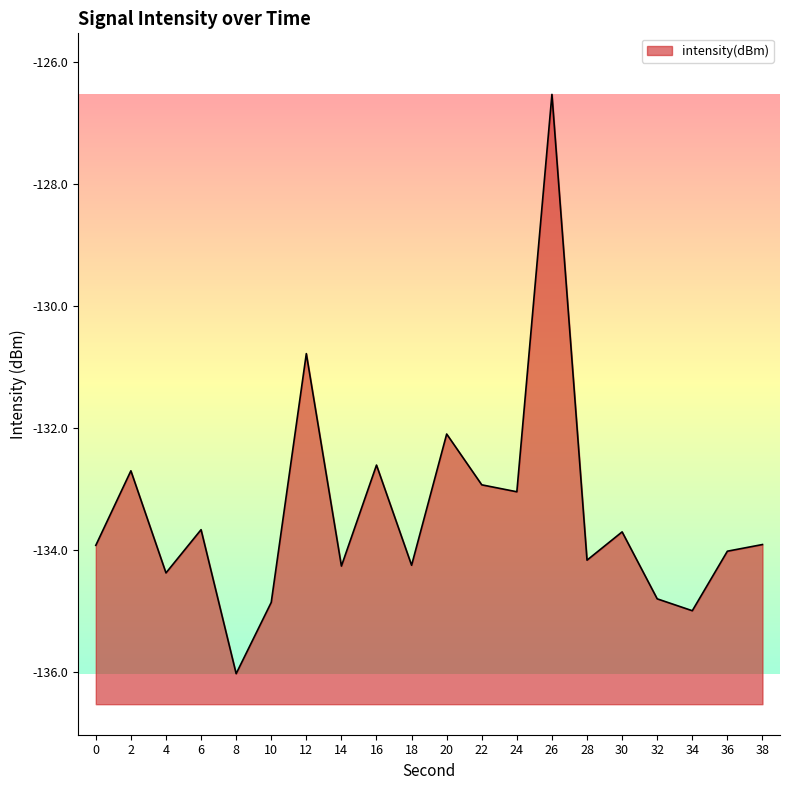

Read the value at 22.

-132.9